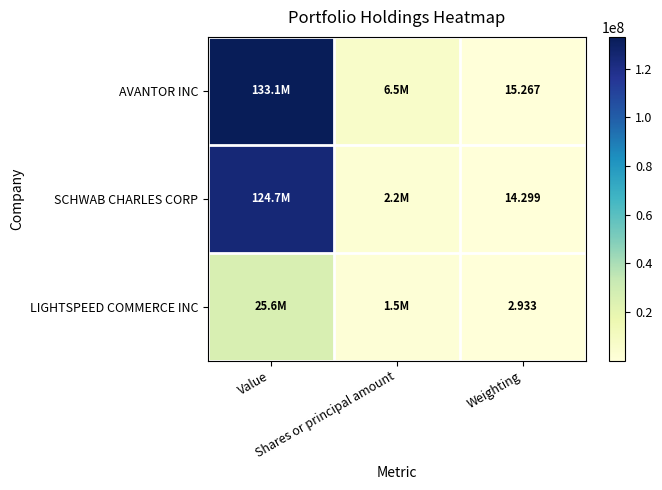

What is the spread (max minus min) of values at Shares or principal amount?

4970263.0